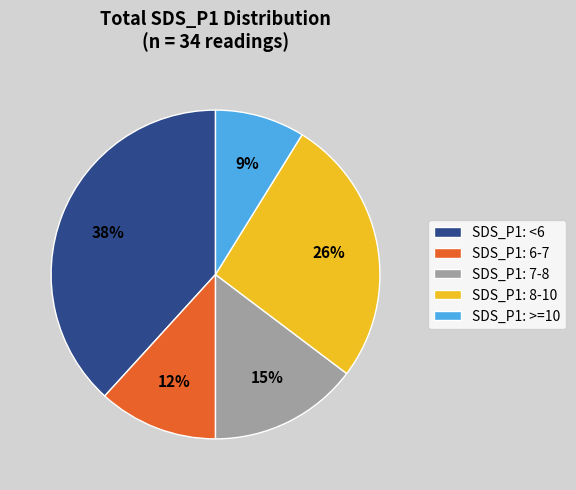

To the nearest percent, what percentage of the pie is SDS_P1: 6-7?

12%